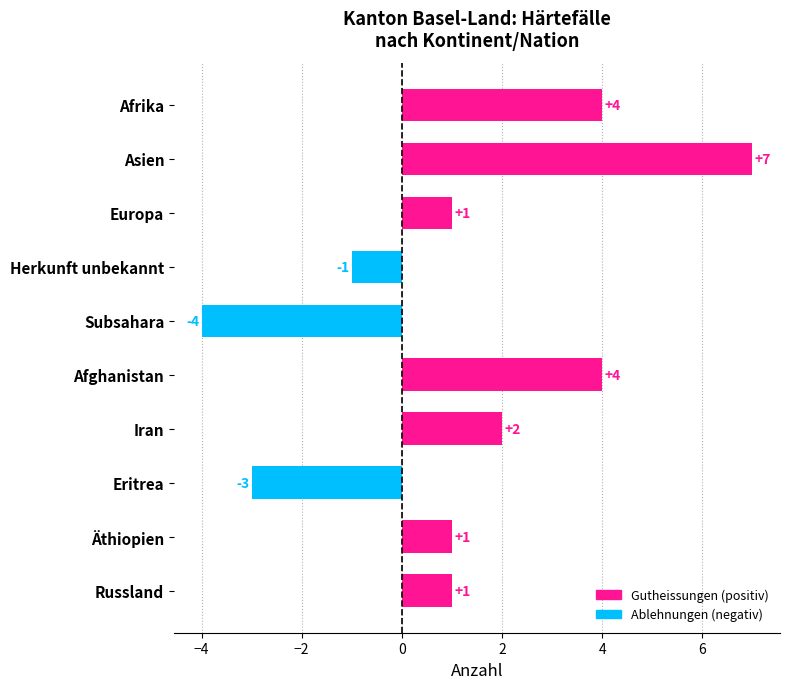

How many series are shown in this chart?

1